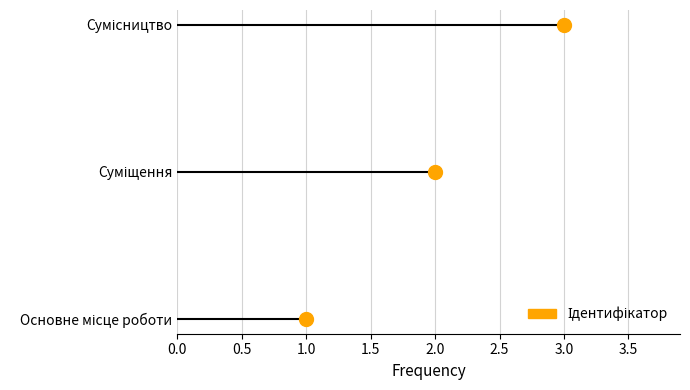

True or false: the data shows 2 at Основне місце роботи.

False